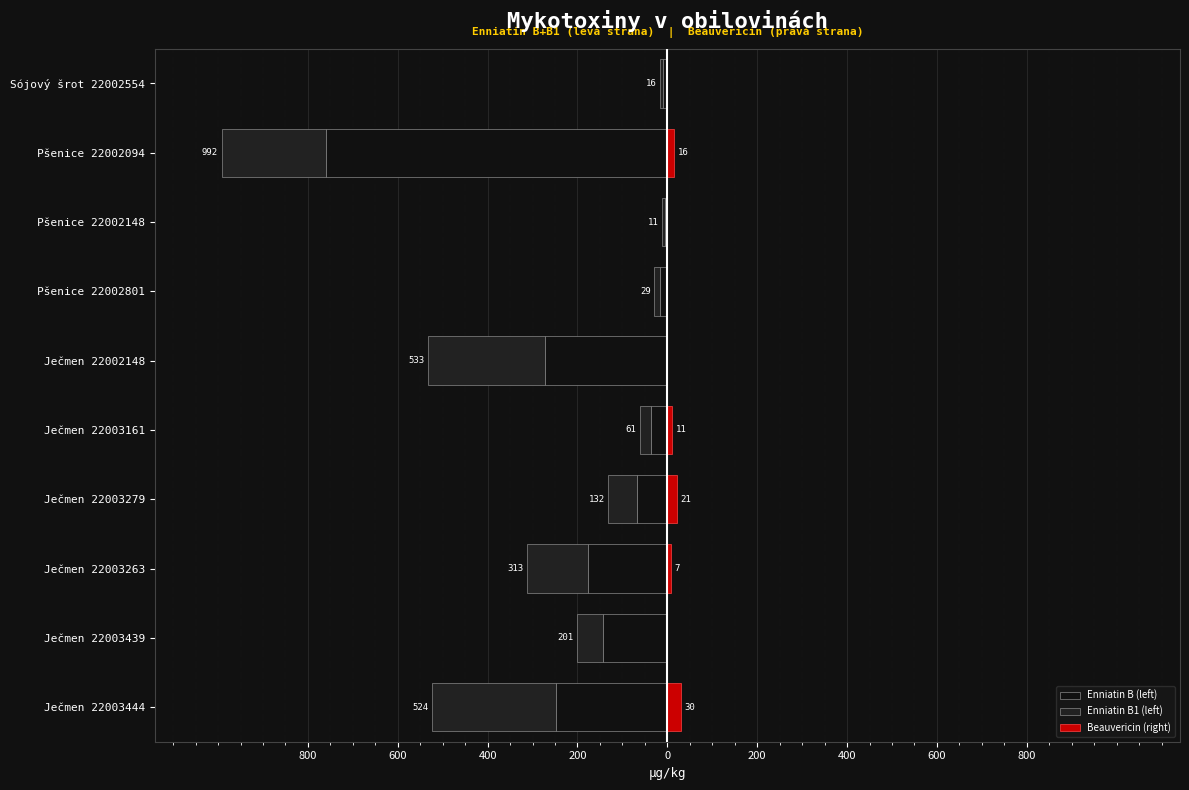

Between Ječmen 22003444 and Ječmen 22003161, which series saw the biggest shift?

Enniatin B1 (left)